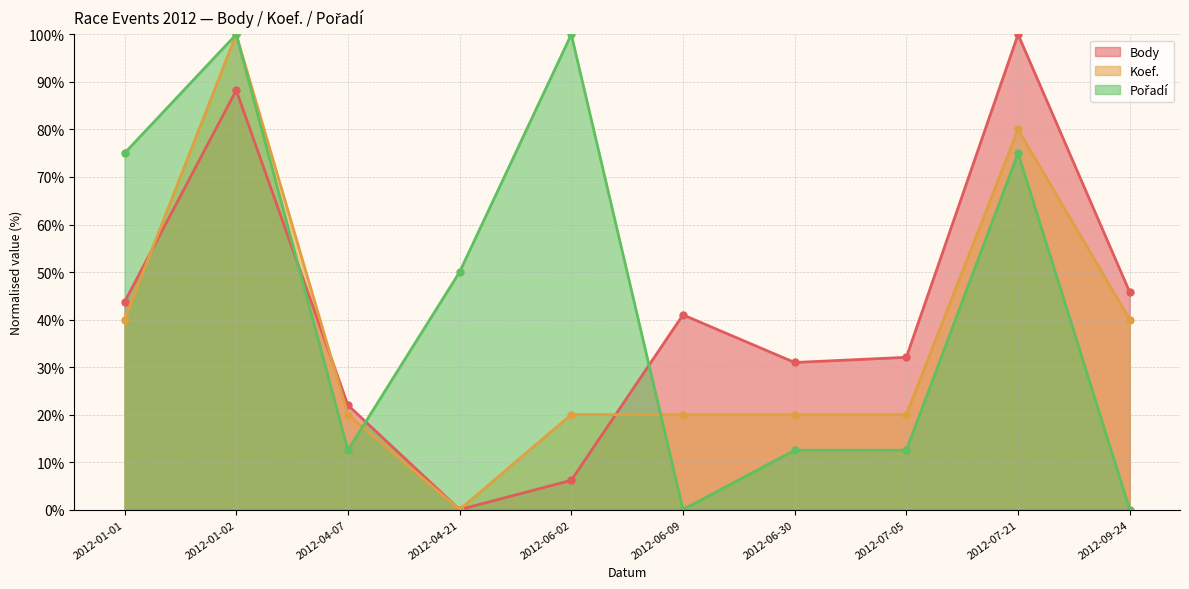

Which category has the highest value across all series?

2012-07-21